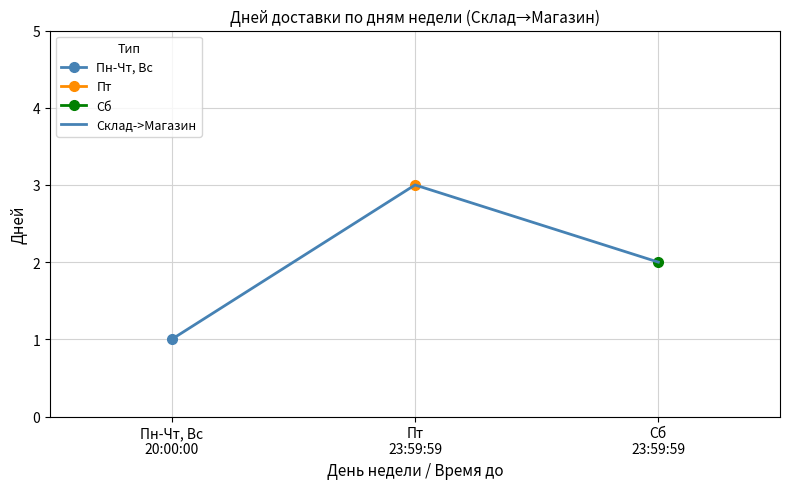

Count the values in the range 1 to 3.

3